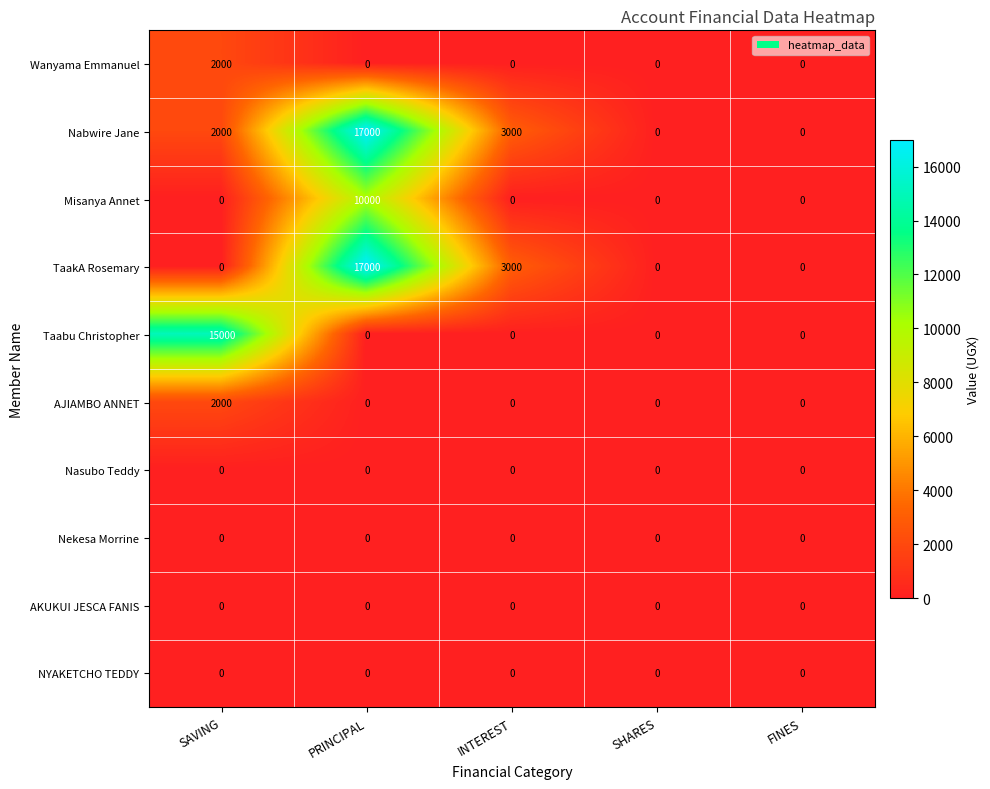

What is the maximum value shown in the chart?

17000